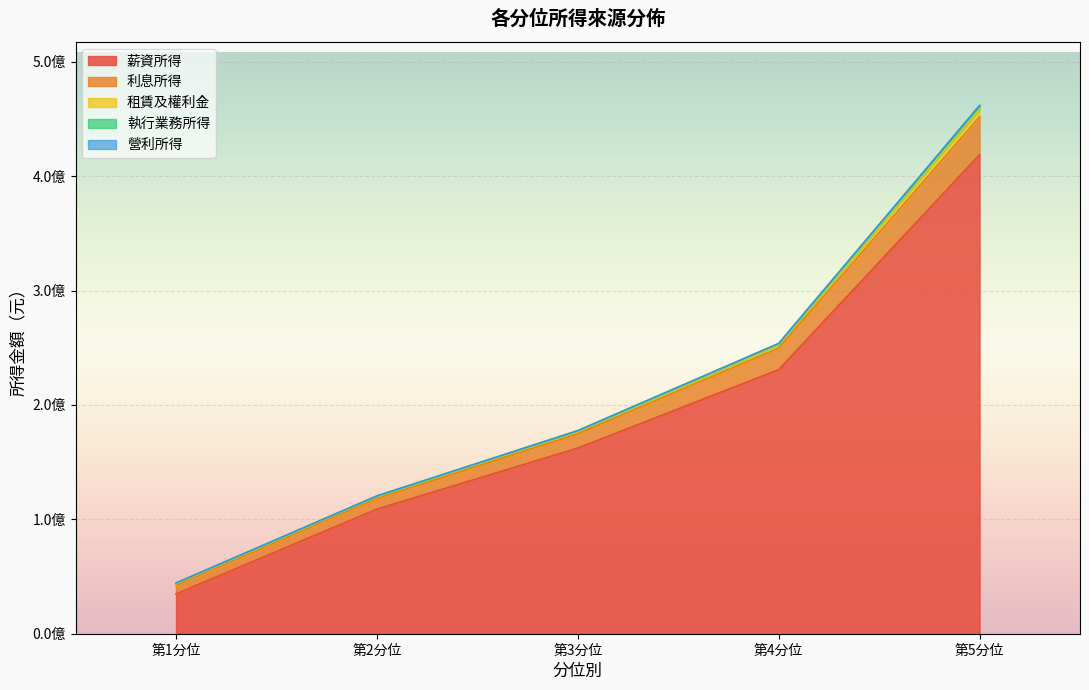

What is the difference between the 租賃及權利金 values at 第3分位 and 第5分位?

4965075